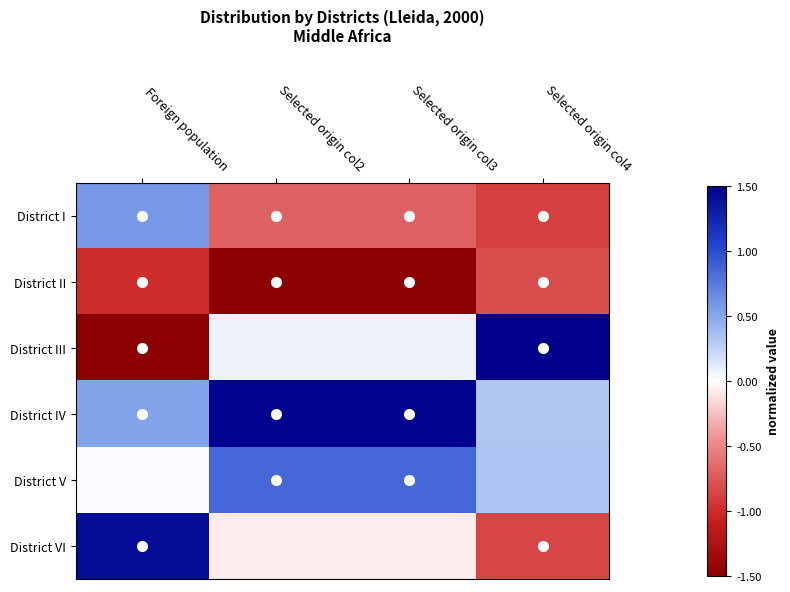

Reading left to right, list all the values displayed in this chart.

District I: Foreign population=0.6	Selected origin col2=-0.7	Selected origin col3=-0.7	Selected origin col4=-0.9
District II: Foreign population=-1.0	Selected origin col2=-1.5	Selected origin col3=-1.5	Selected origin col4=-0.8
District III: Foreign population=-1.5	Selected origin col2=0.1	Selected origin col3=0.1	Selected origin col4=1.5
District IV: Foreign population=0.5	Selected origin col2=1.5	Selected origin col3=1.5	Selected origin col4=0.3
District V: Foreign population=0.0	Selected origin col2=0.8	Selected origin col3=0.8	Selected origin col4=0.3
District VI: Foreign population=1.4	Selected origin col2=-0.1	Selected origin col3=-0.1	Selected origin col4=-0.9